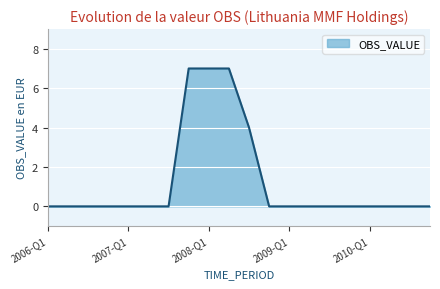

What is the difference between the maximum and minimum values?

7